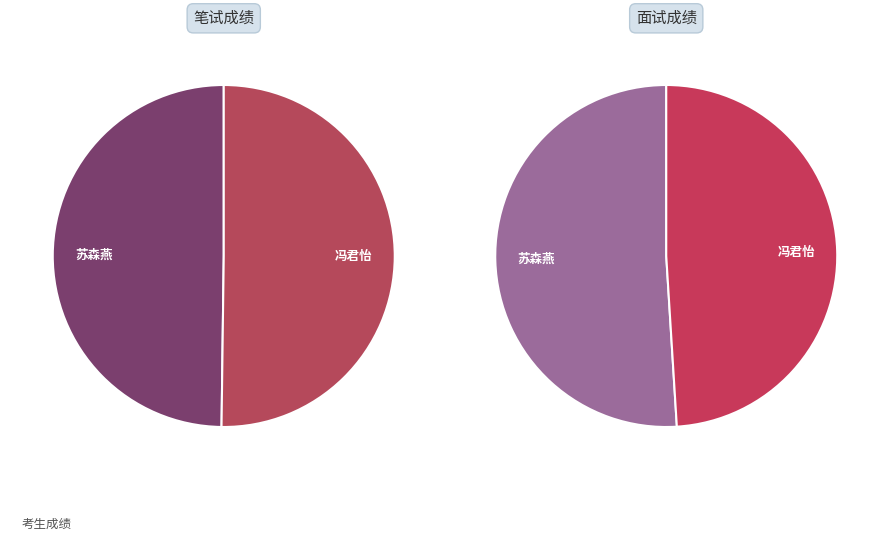

The 冯君怡 slice represents 56% of the pie. True or false?

False